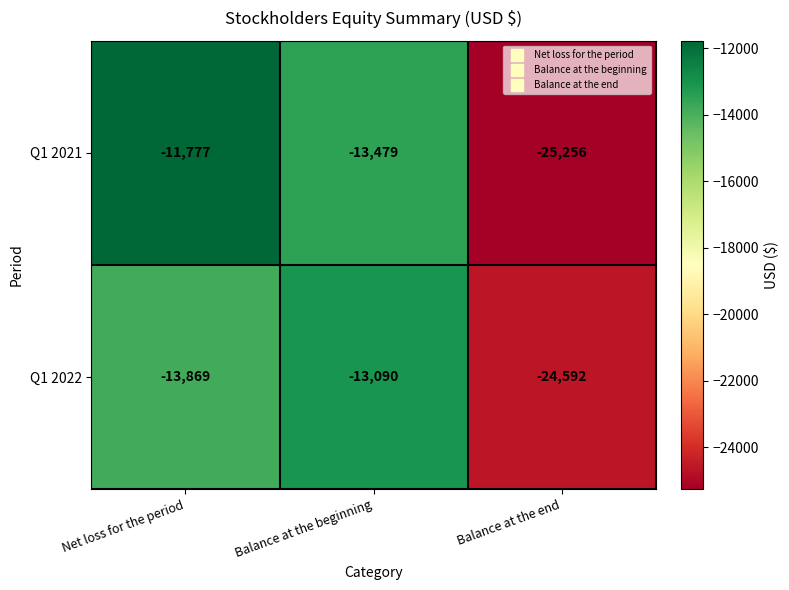

At which label does Q1 2021 reach its peak?

Net loss for the period